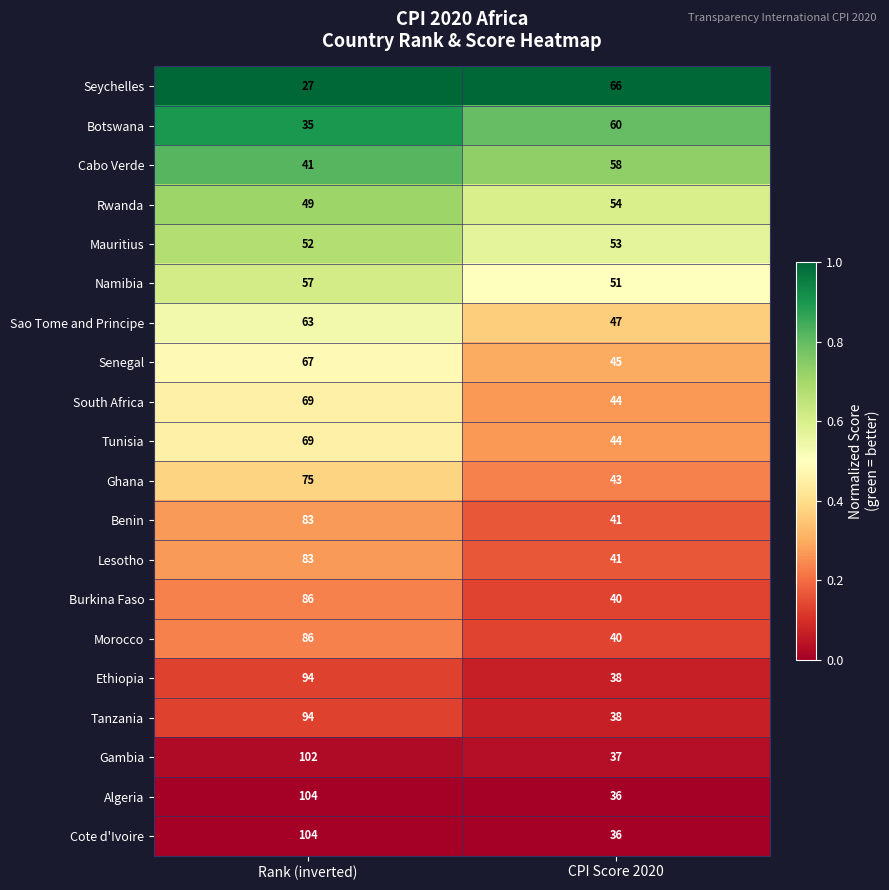

Is the value of Morocco at CPI Score 2020 greater than the value of Ethiopia at Rank (inverted)?

No